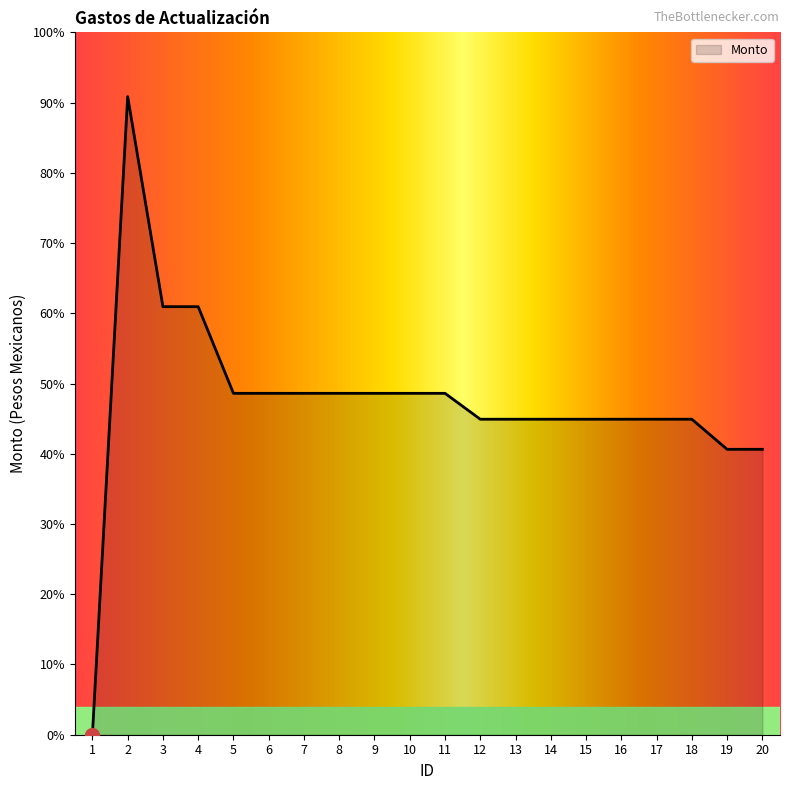

Rank the categories by value from lowest to highest.

1, 19, 20, 12, 13, 14, 15, 16, 17, 18, 5, 6, 7, 8, 9, 10, 11, 3, 4, 2